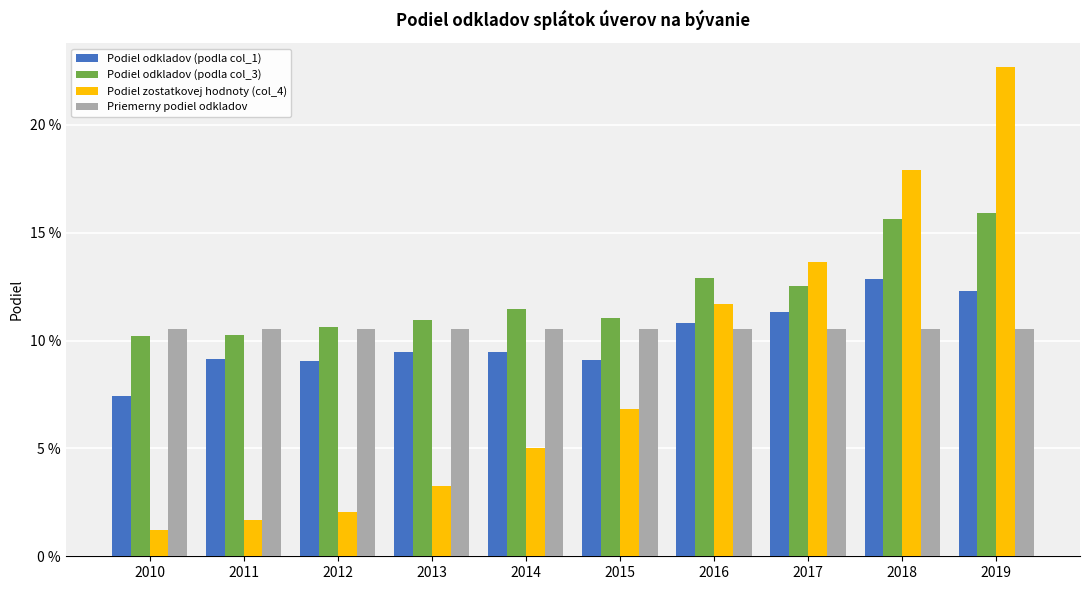

Where is Podiel zostatkovej hodnoty (col_4) nearest to the value 0?

2010